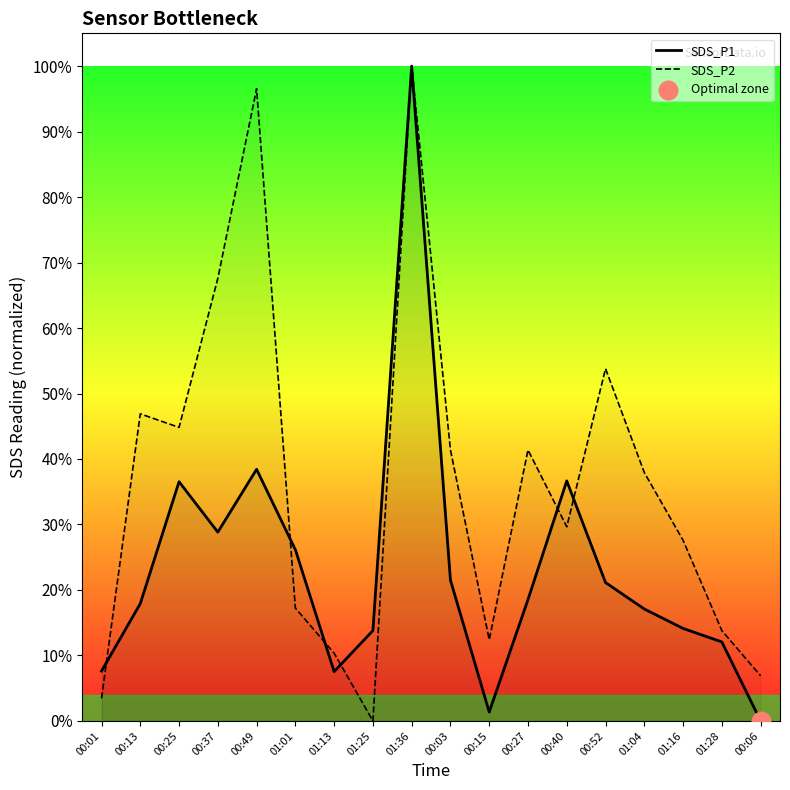

Which series has the largest Y range (max minus min)?

SDS_P1